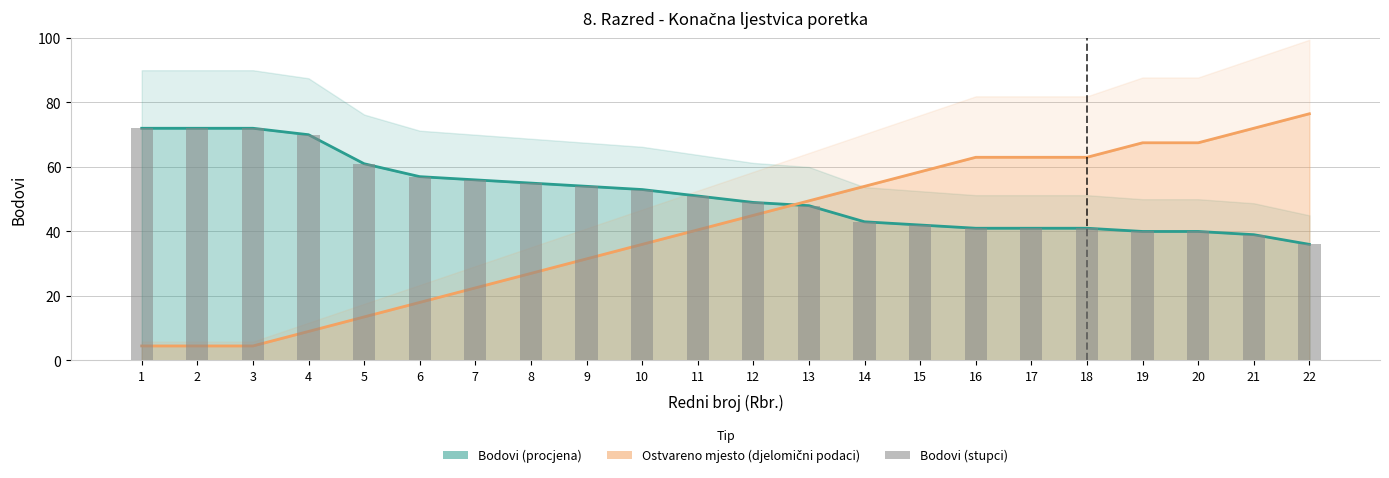

True or false: the data shows 27 at 13.

False